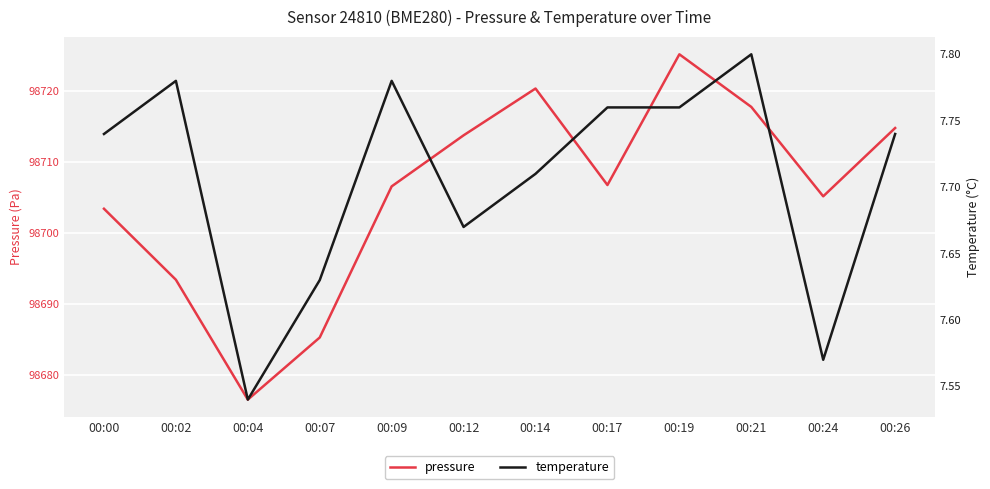

True or false: temperature has a value of 11.8 at 00:07.

False